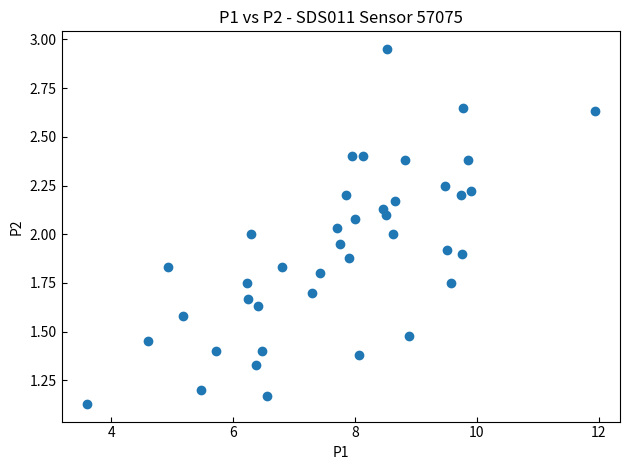

What is the range of X values (max minus min)?

8.3